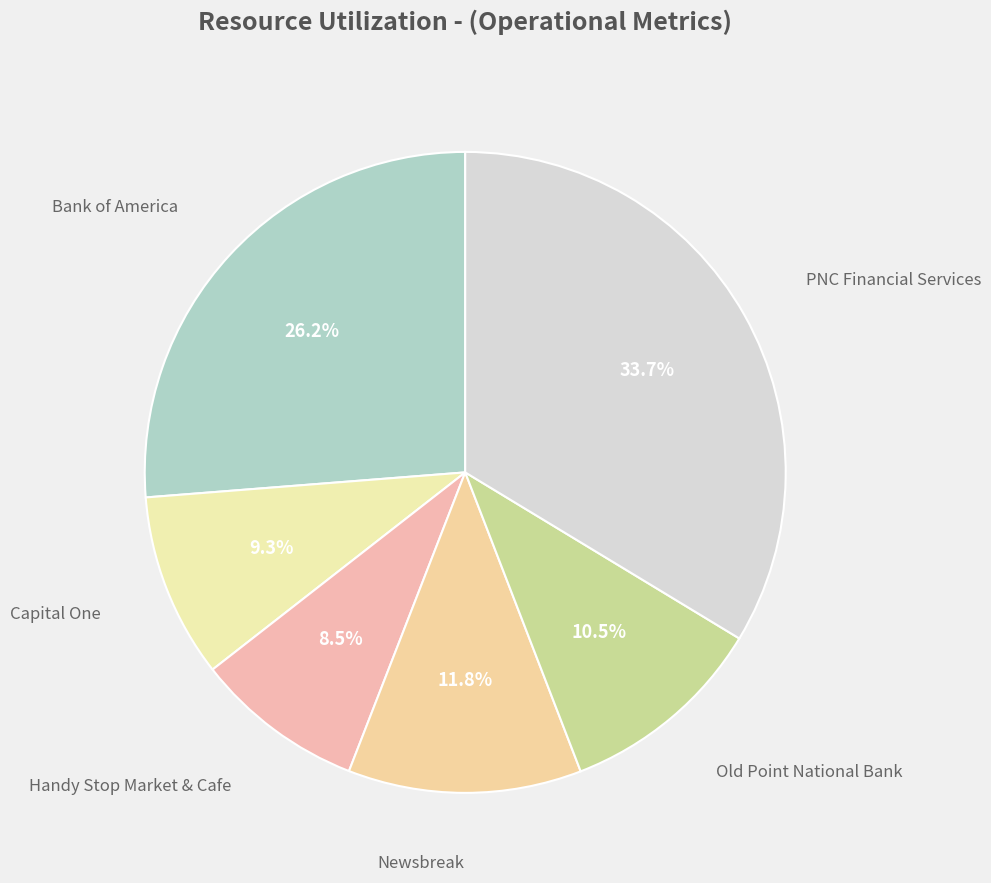

What is the largest slice in the pie chart?

PNC Financial Services